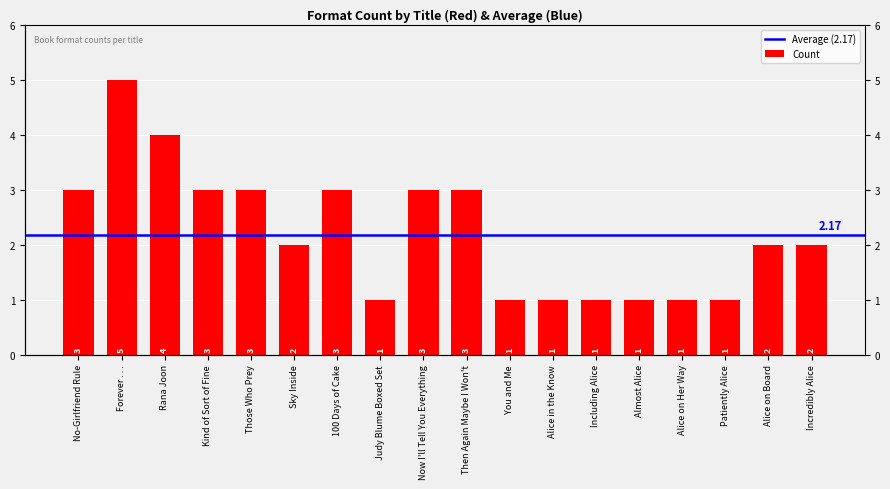

What is the change in value from Forever . . . to Kind of Sort of Fine?

-2